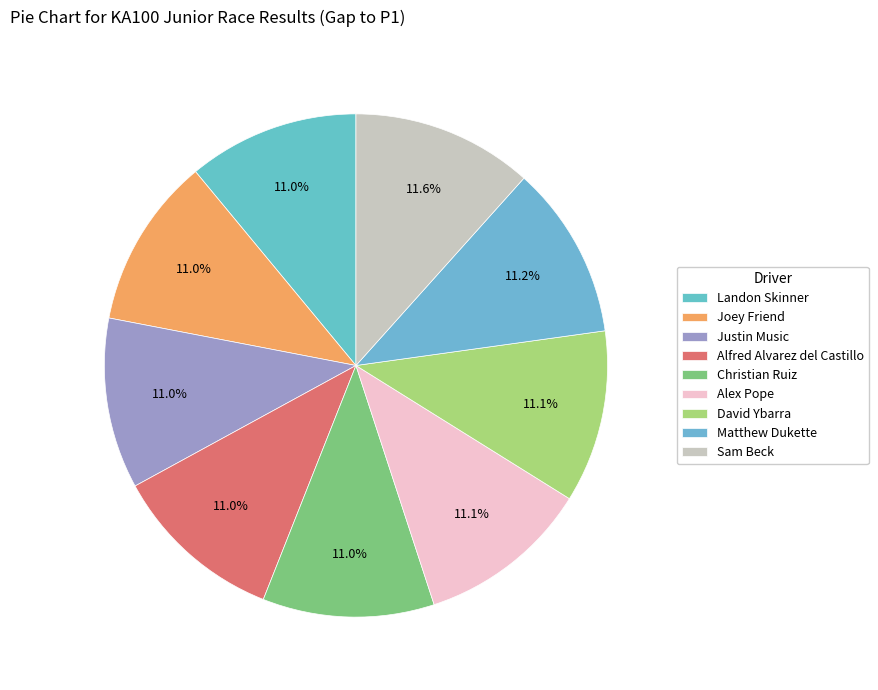

How many slices are in this pie chart?

9